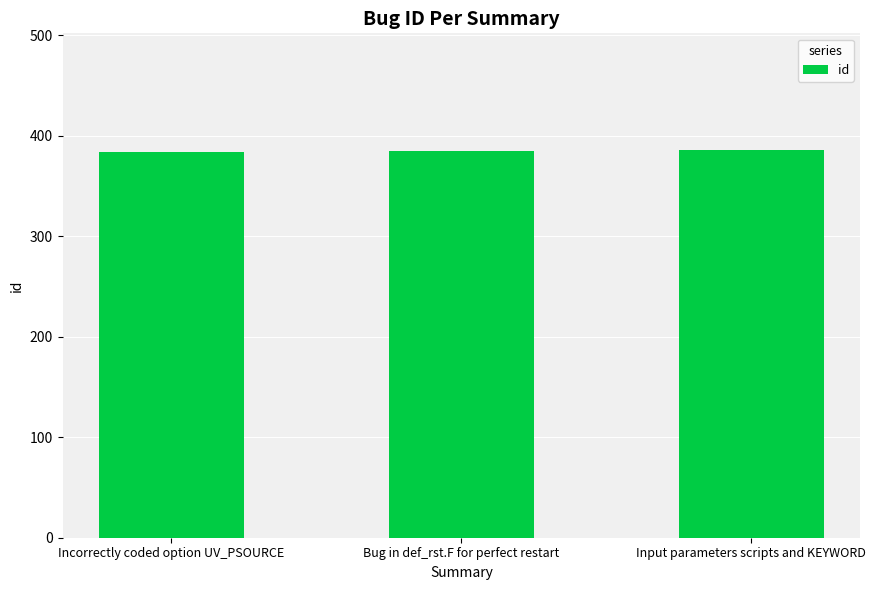

What is the minimum value shown in the chart?

384